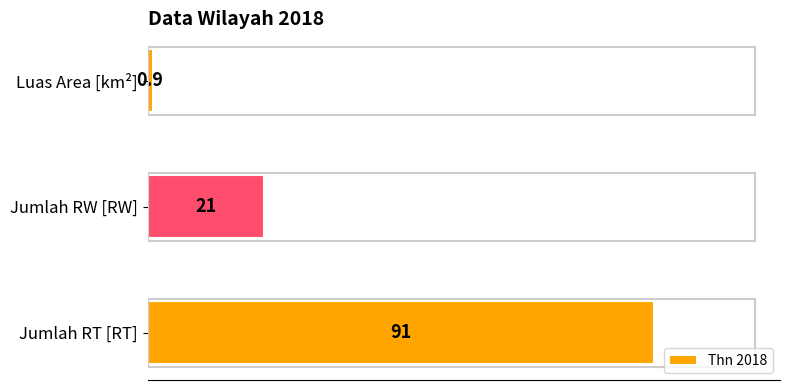

Is it true that the value at Jumlah RT [RT] is 124.5?

False